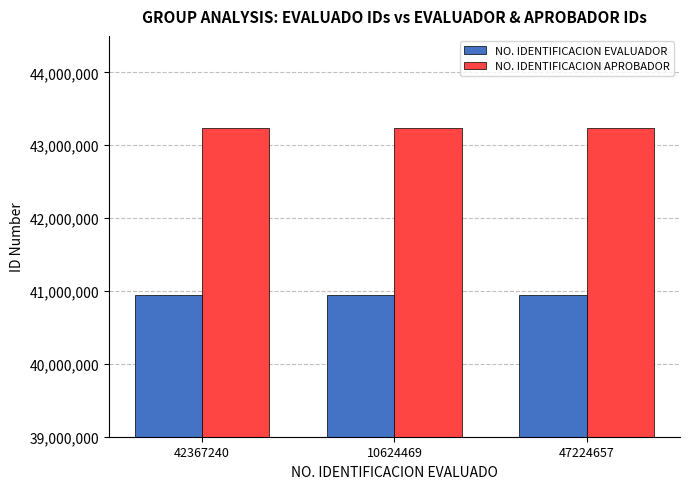

Does the chart contain any negative values?

No